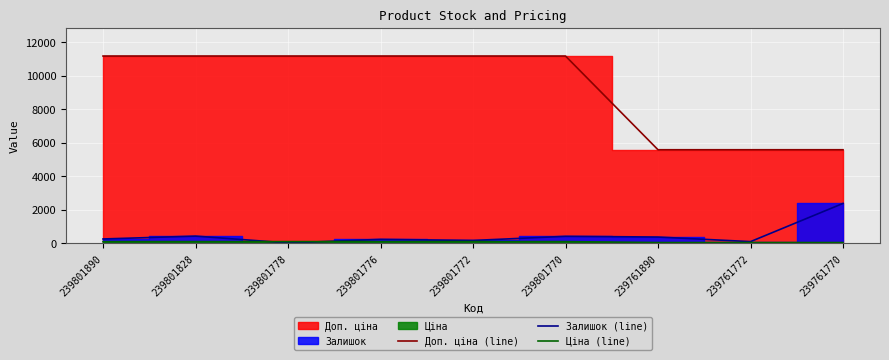

How many interior local valleys does the Залишок (line) series have?

3